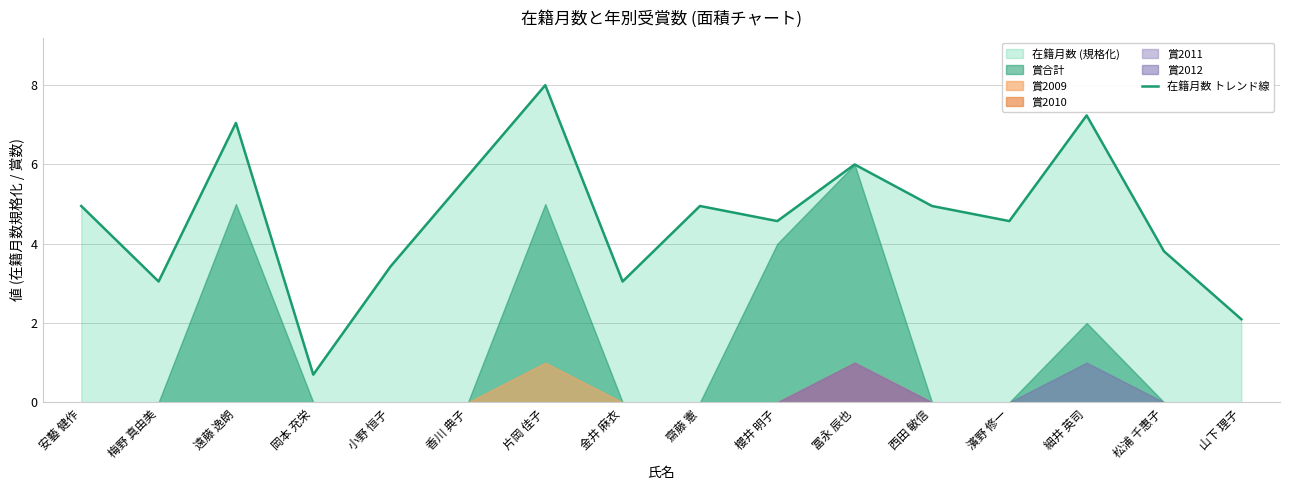

The chart shows a value of 13.0 at 片岡 佳子. True or false?

False